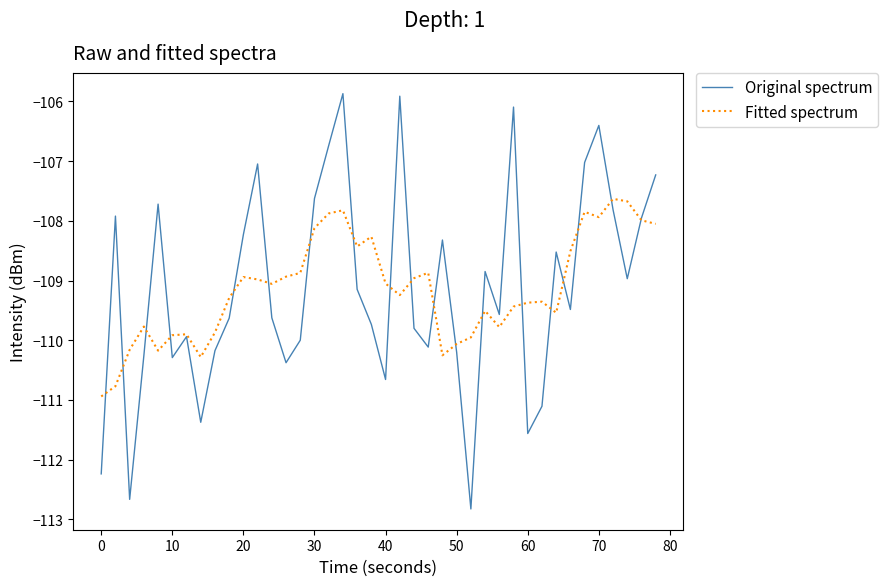

Which series has the largest range (max minus min)?

Original spectrum